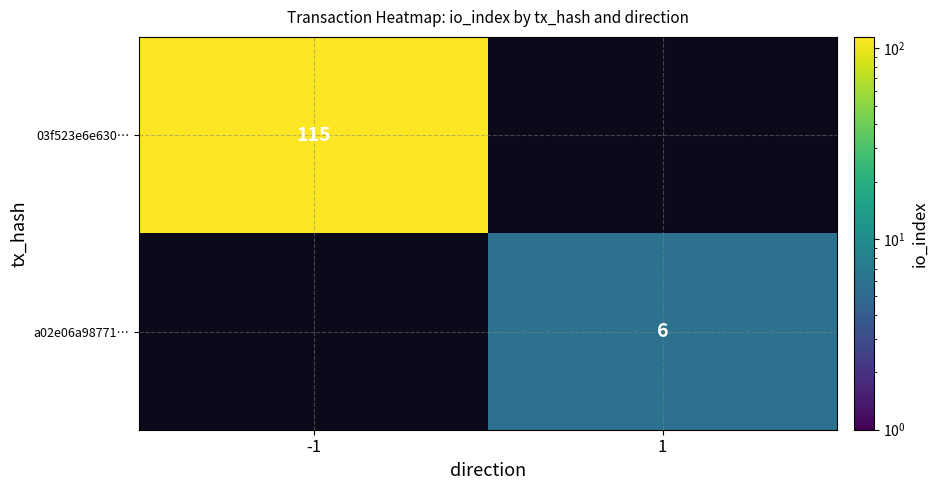

At which label does a02e06a98771… reach its peak?

1